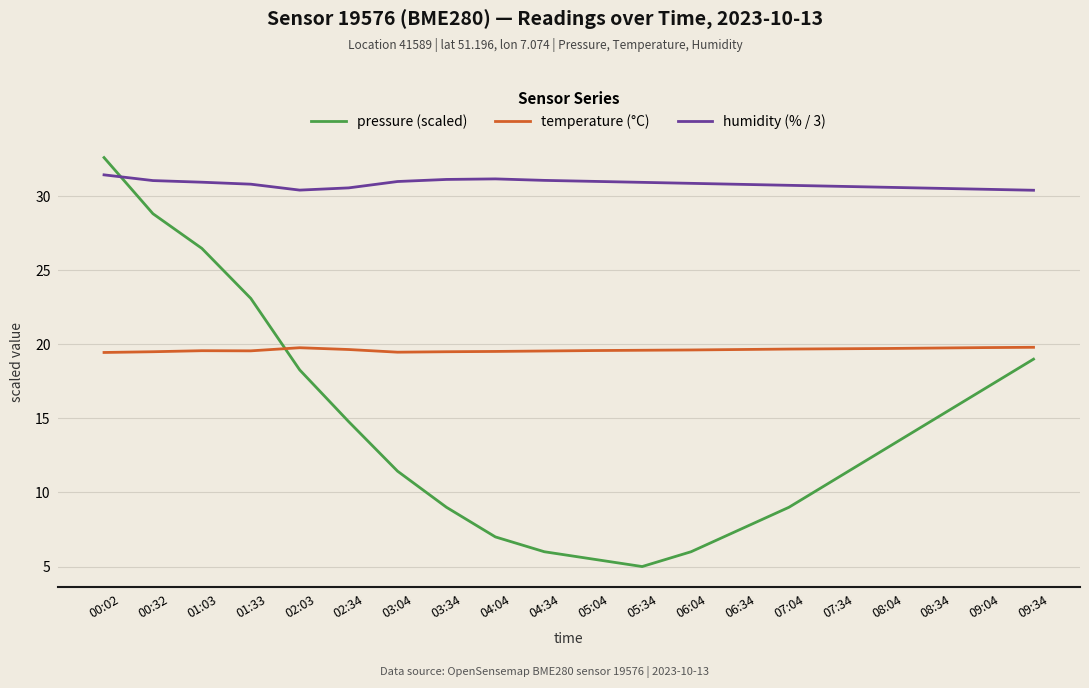

List the series in order of their overall mean, lowest first.

pressure (scaled), temperature (°C), humidity (% / 3)